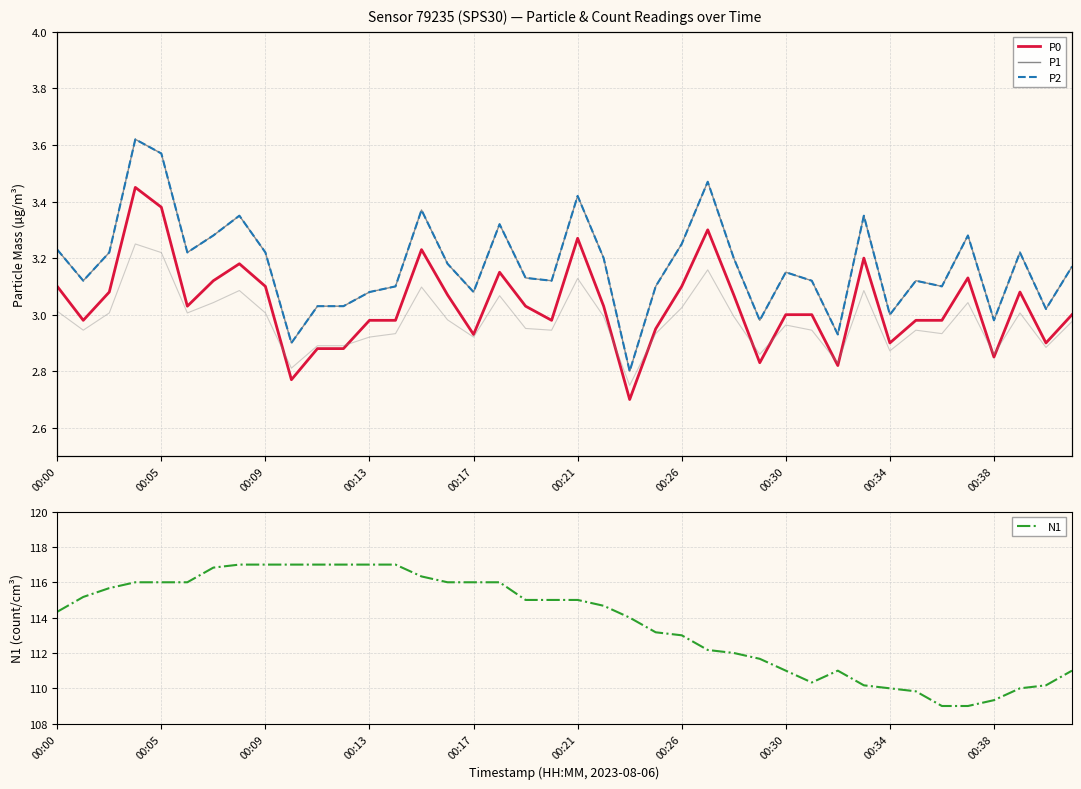

In P2, how many points are higher than both neighbors (excluding endpoints)?

11